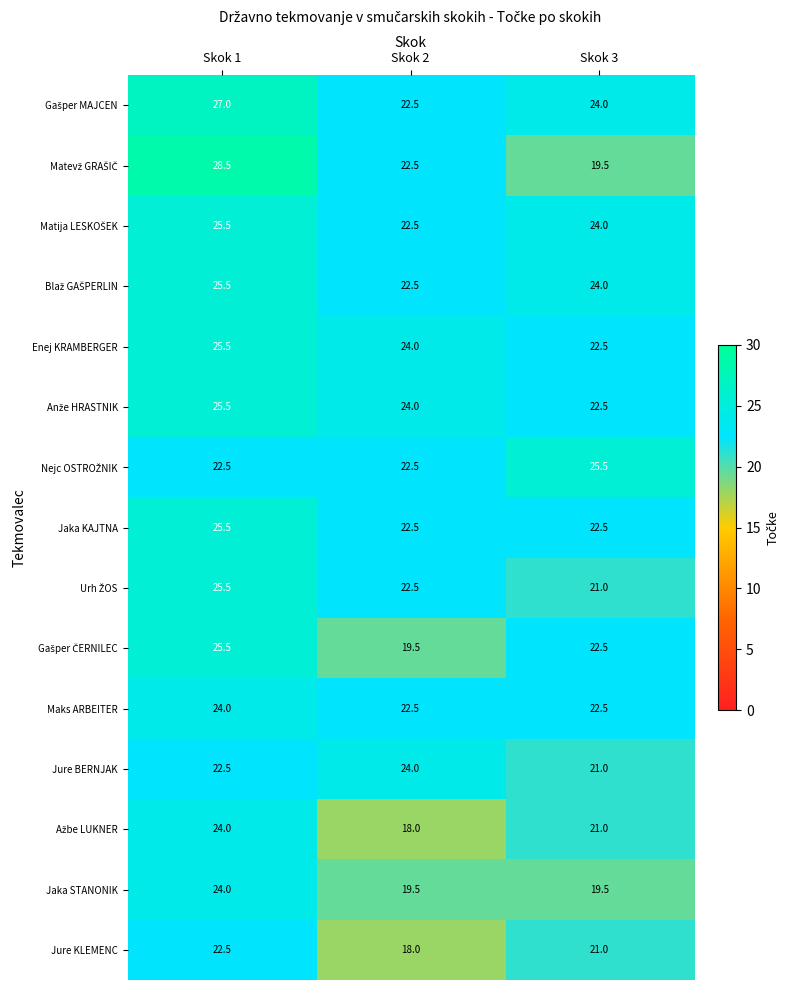

How many categories are shown in the chart?

3